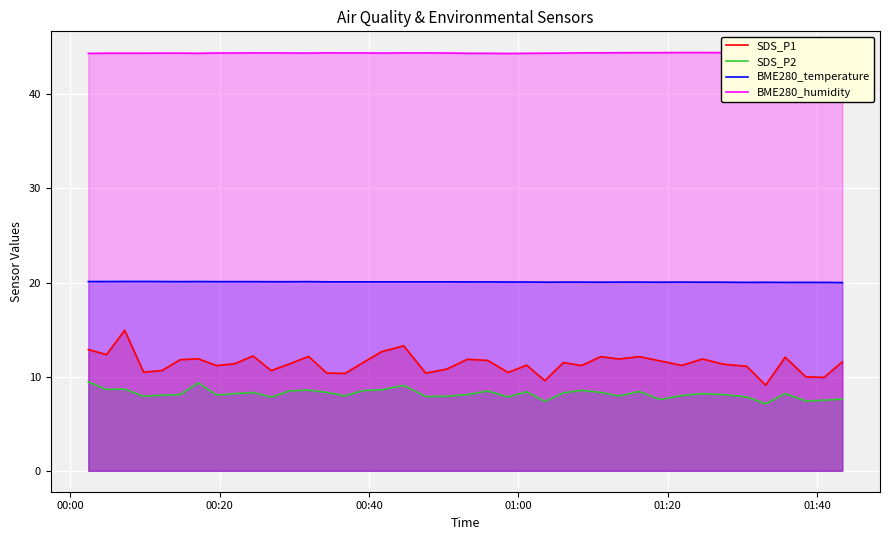

In BME280_humidity, how many points are lower than both neighbors (excluding endpoints)?

6